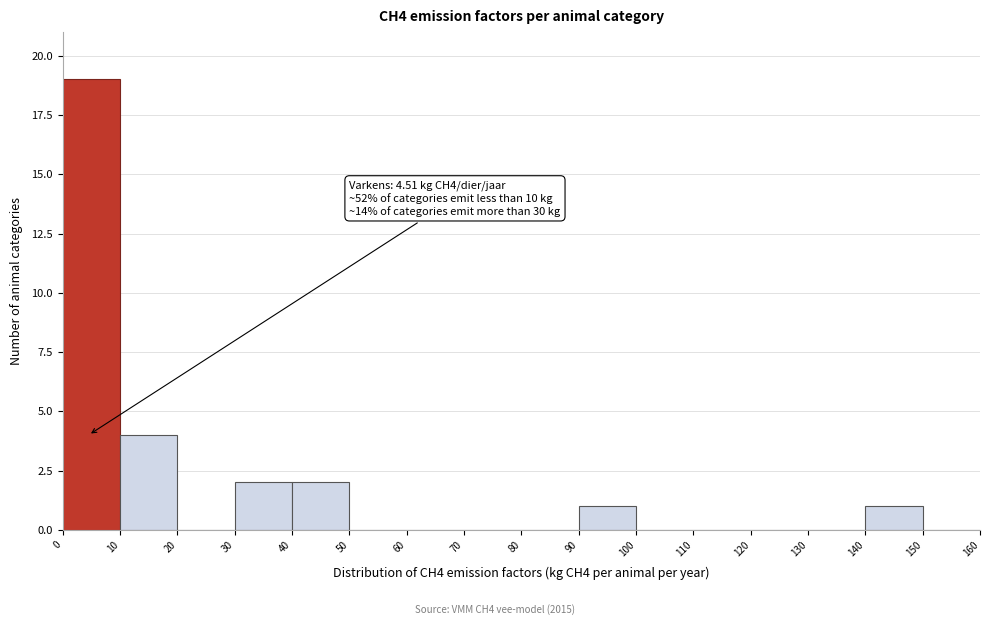

Which range on the x-axis has the tallest bar?

0 to 10